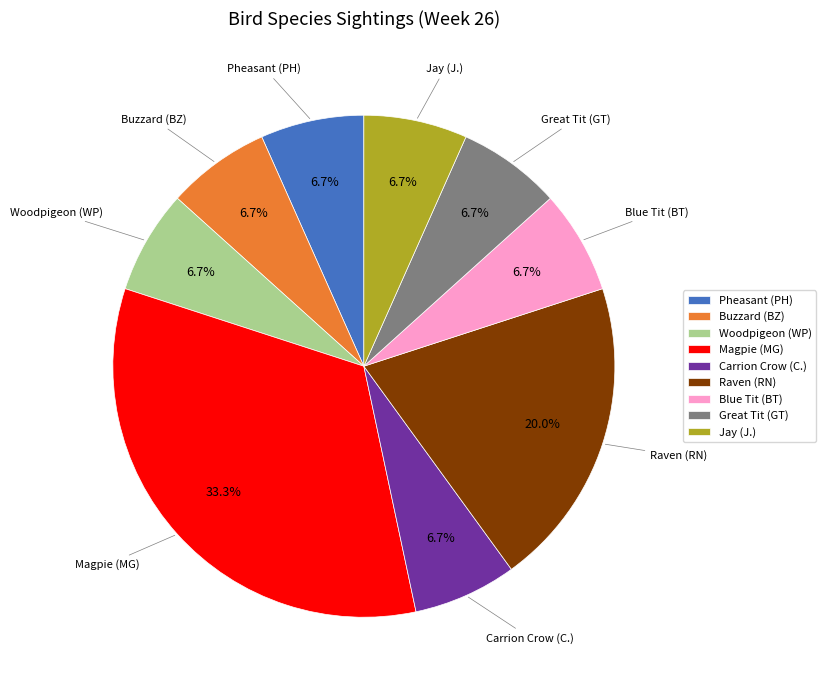

How many segments does this pie chart have?

9